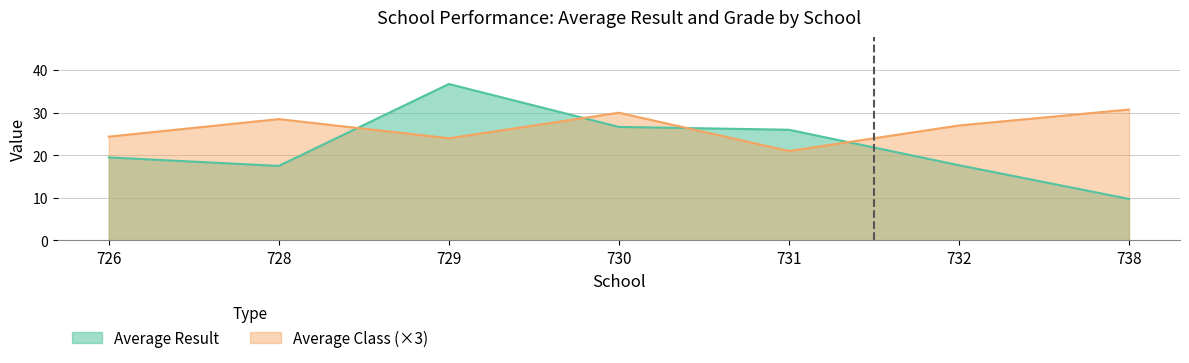

How many data points in Average Result are above 25?

3